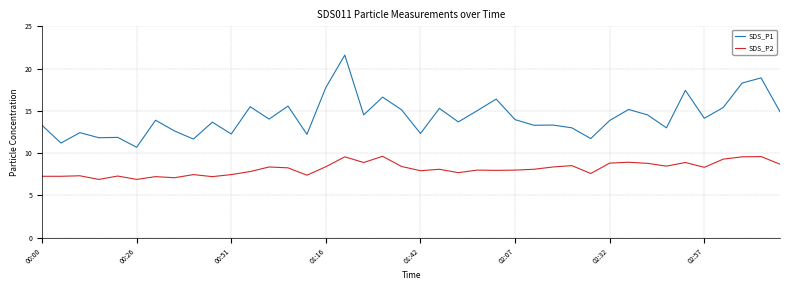

Count the number of categories in the chart.

40